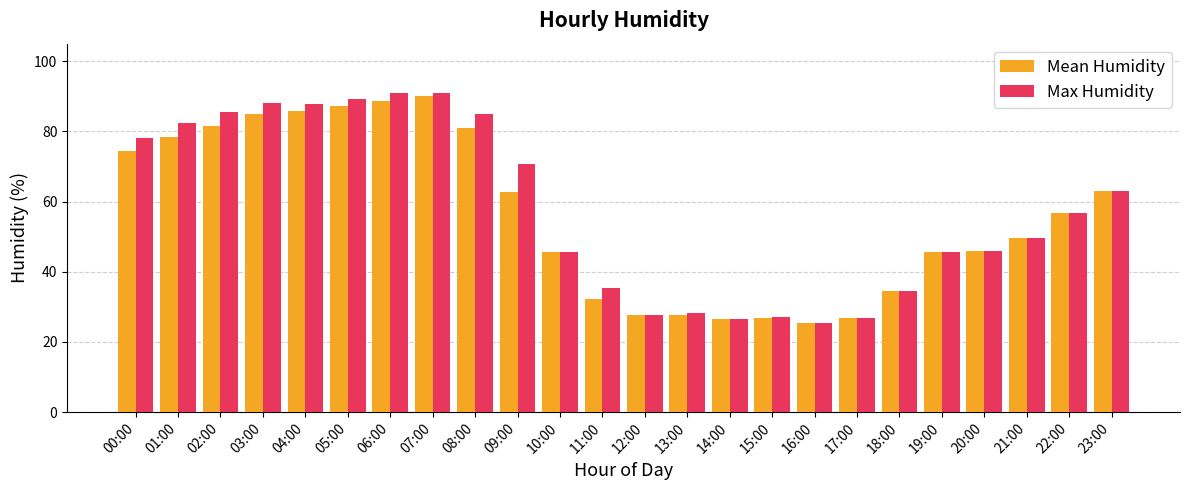

What is the label of the 4th bar from the right?

20:00